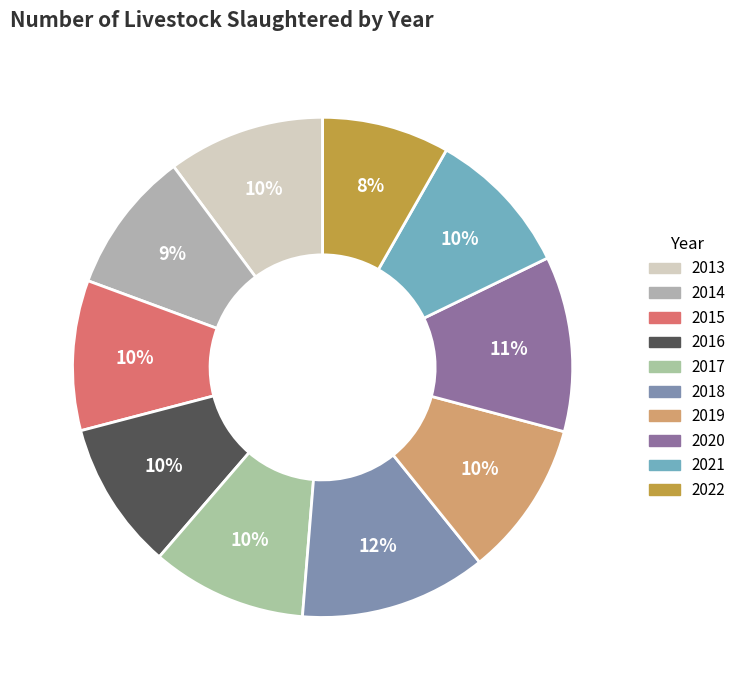

Is there any slice that represents more than half of the pie?

No